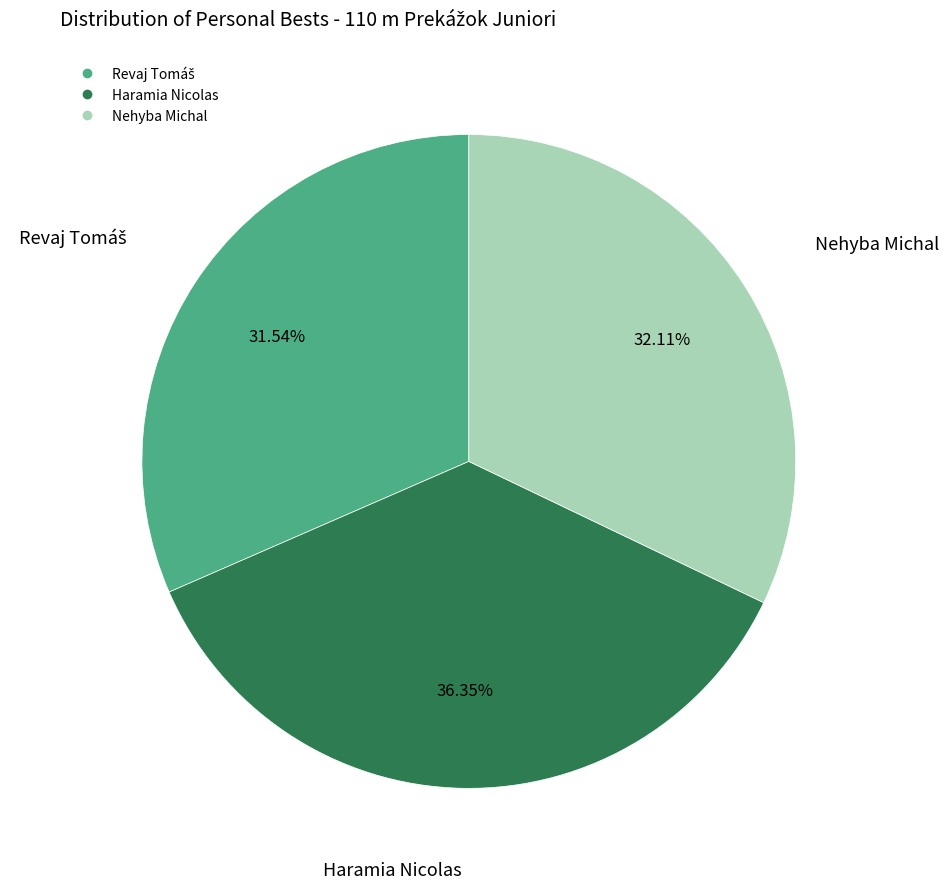

To the nearest percent, what percentage of the pie is Haramia Nicolas?

36%